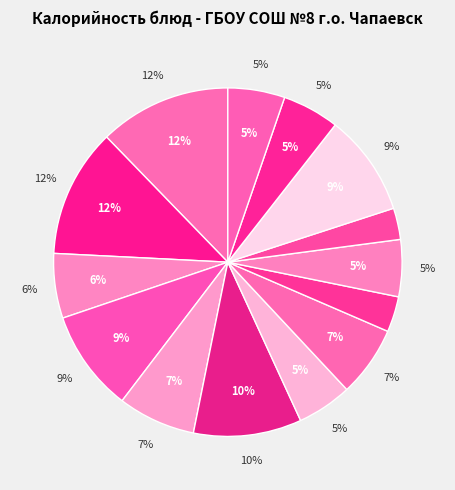

Which slice is the largest?

Каша пшенная молочная